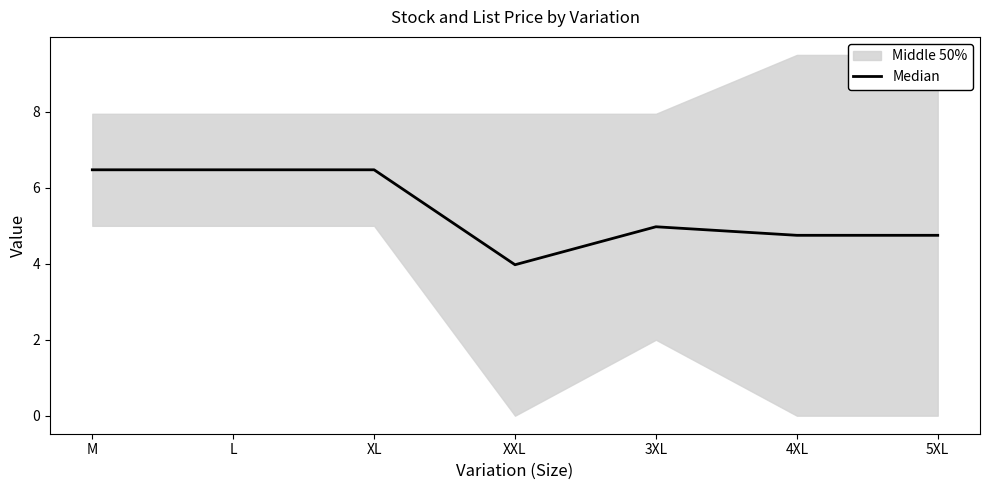

At which label does the data first exceed 4?

M